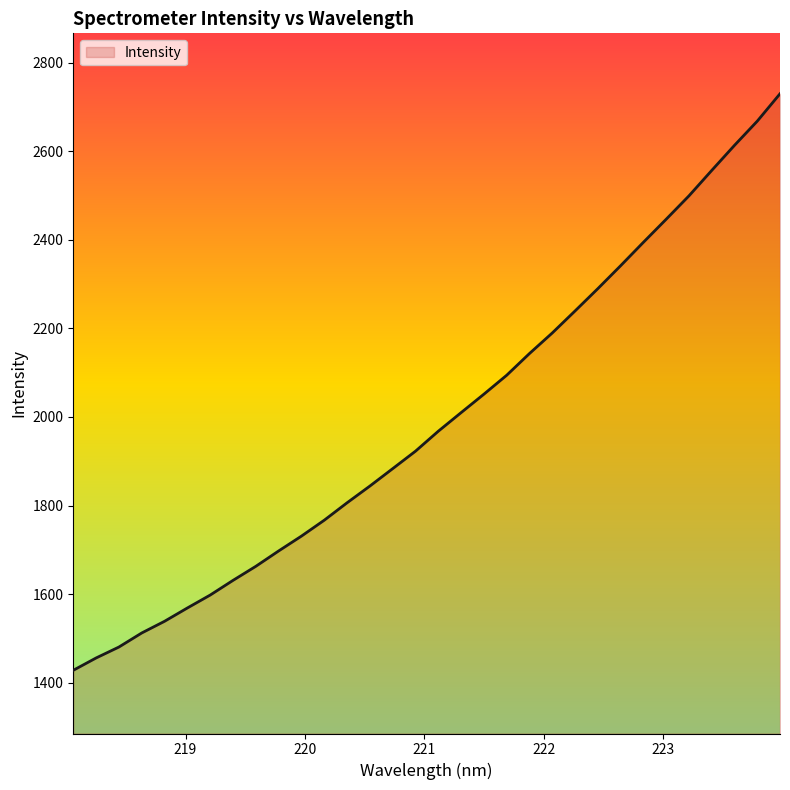

What is the sum of all values?

63761.6